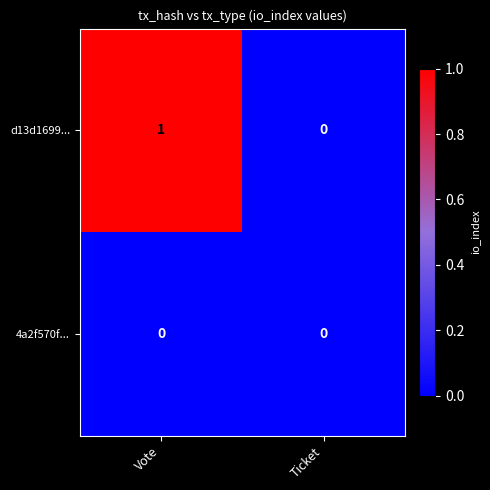

List the series in order of their peak value, highest first.

d13d1699..., 4a2f570f...